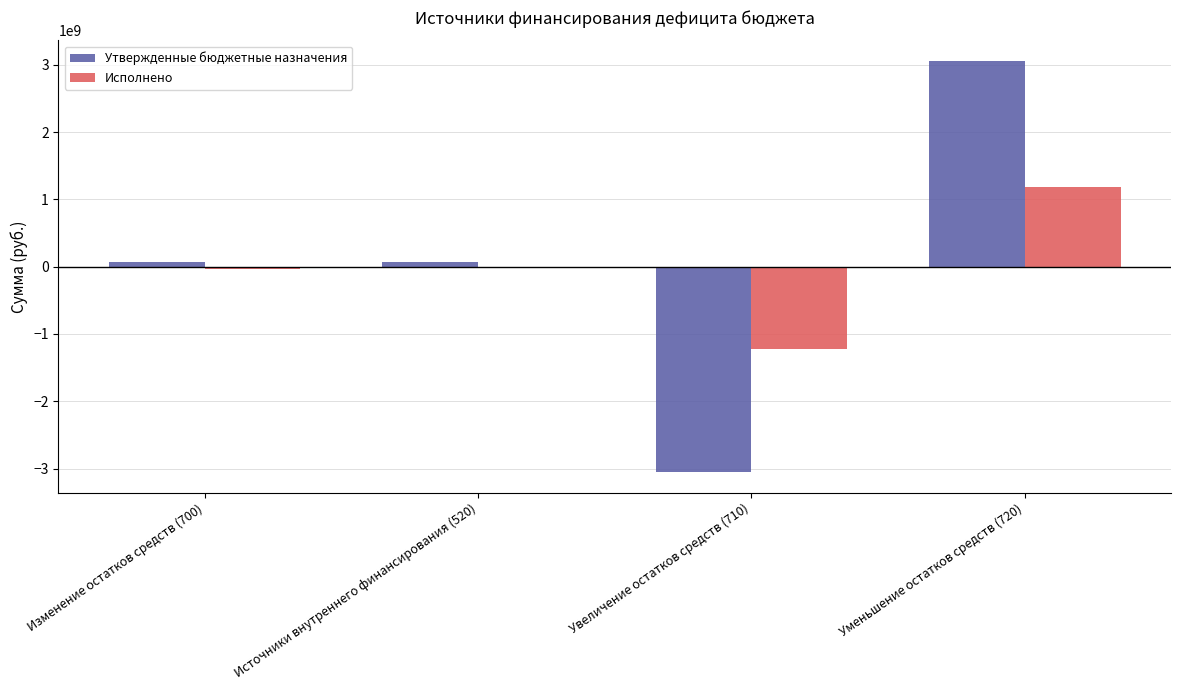

What is the total value across all series at Уменьшение остатков средств (720)?

4246115453.2